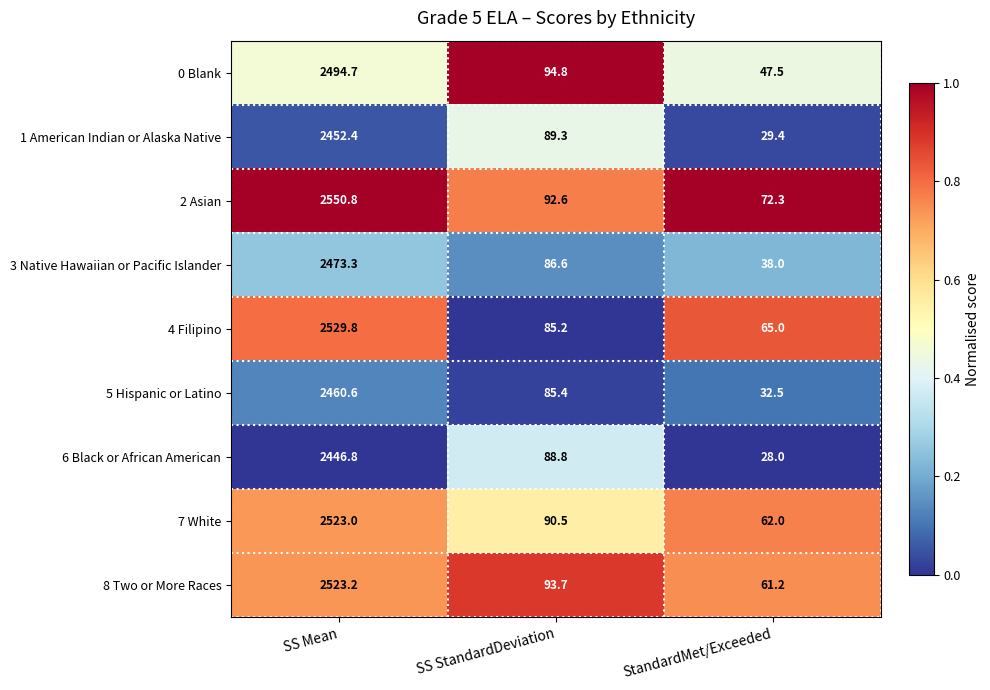

Rank the series at SS StandardDeviation from lowest to highest value.

4 Filipino, 5 Hispanic or Latino, 3 Native Hawaiian or Pacific Islander, 6 Black or African American, 1 American Indian or Alaska Native, 7 White, 2 Asian, 8 Two or More Races, 0 Blank